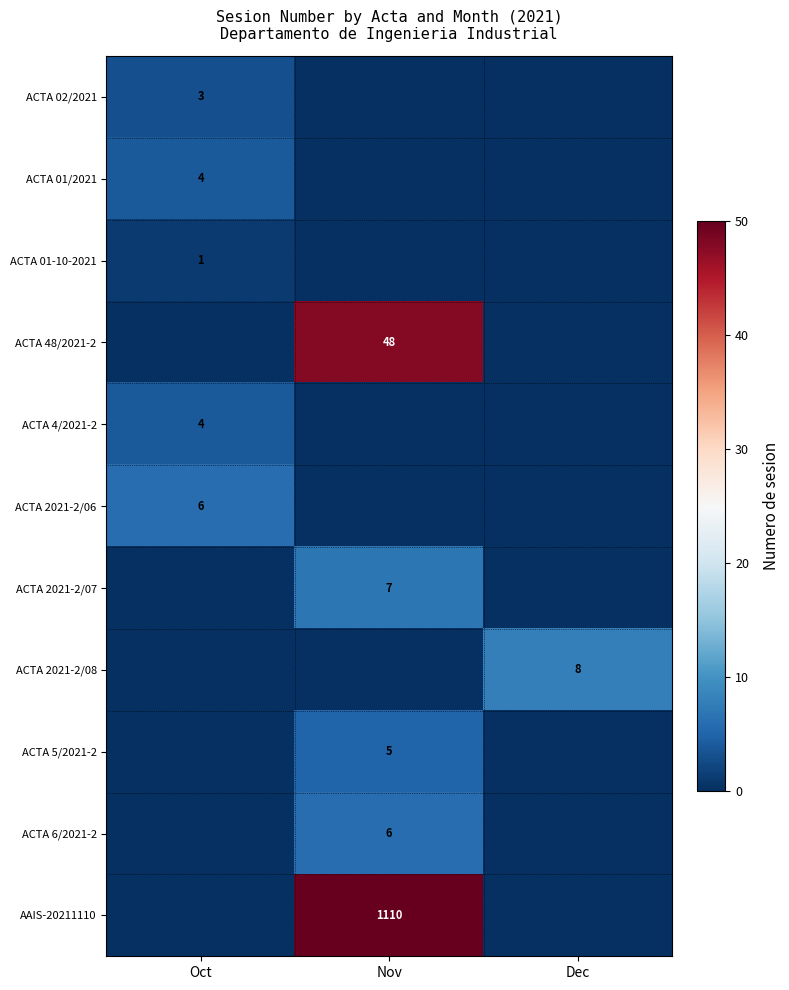

True or false: AAIS-20211110 has a value of 496 at Nov.

False